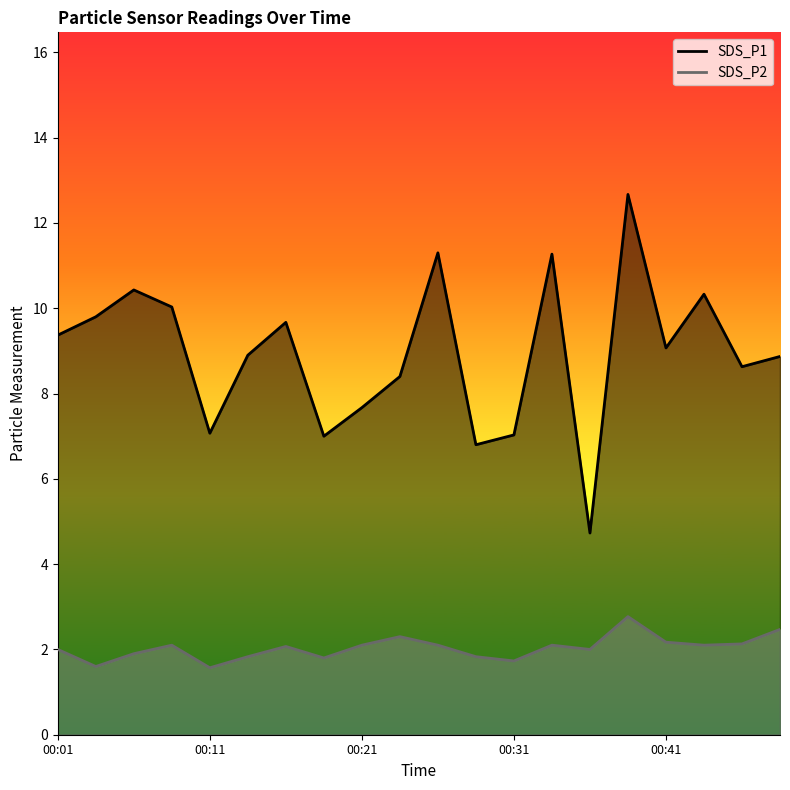

List the labels in order of SDS_P1 value, largest first.

00:38, 00:26, 00:33, 00:06, 00:43, 00:09, 00:04, 00:16, 00:01, 00:41, 00:14, 00:48, 00:45, 00:23, 00:21, 00:11, 00:31, 00:19, 00:28, 00:36